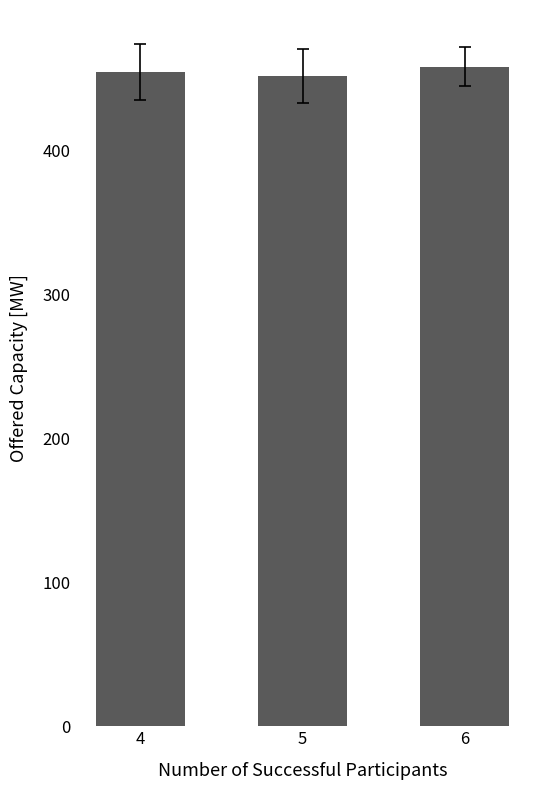

What is the smallest value displayed?

451.9